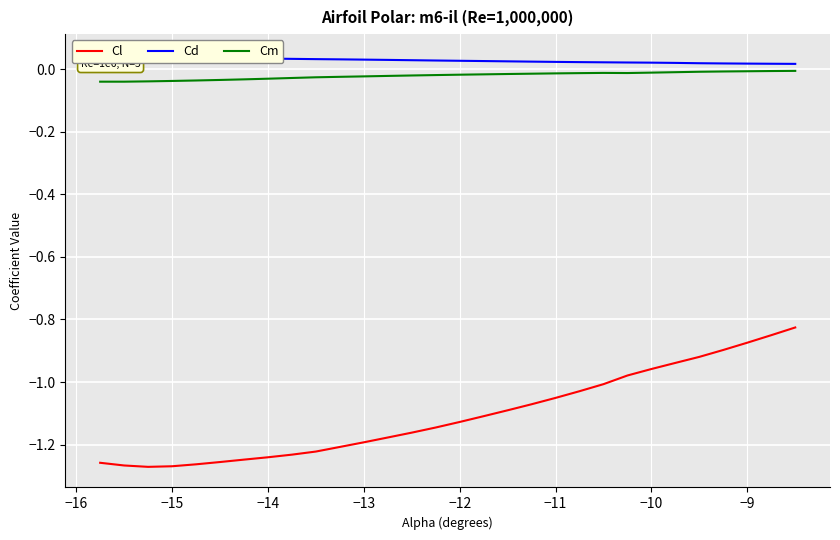

What is the value of the Cl point at the 14th from the left?

-1.2